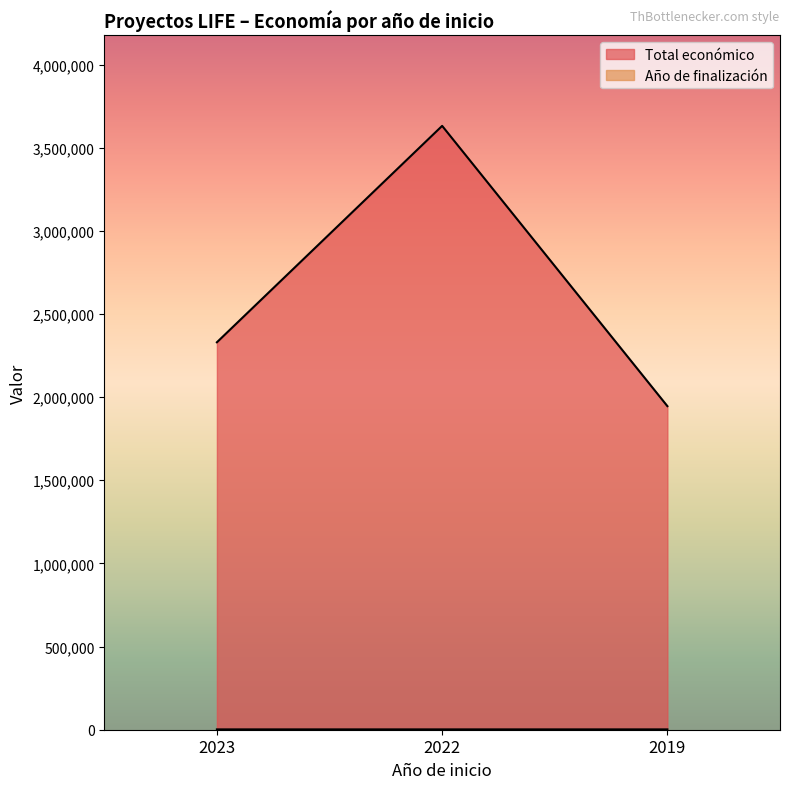

How many categories are shown in the chart?

3